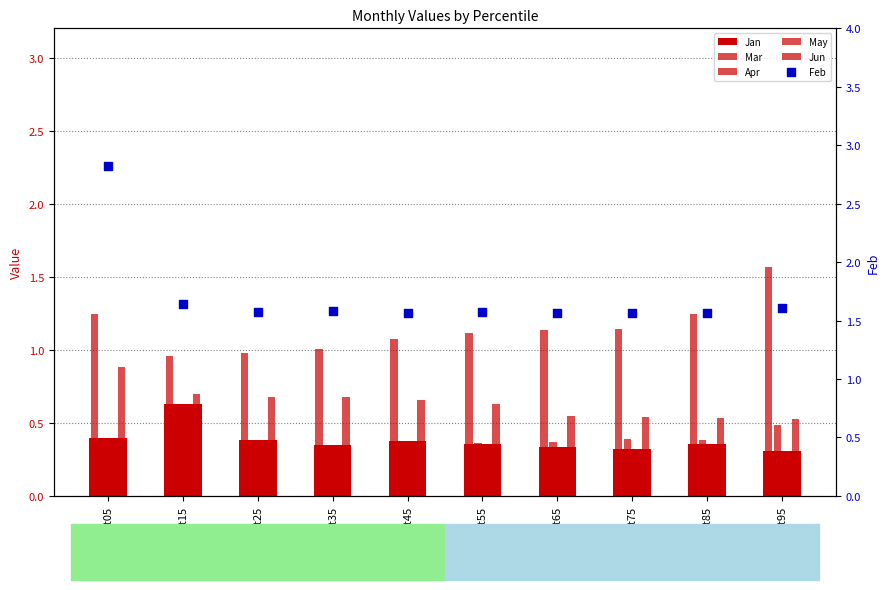

What is the total value across all series at pct55?

4.1